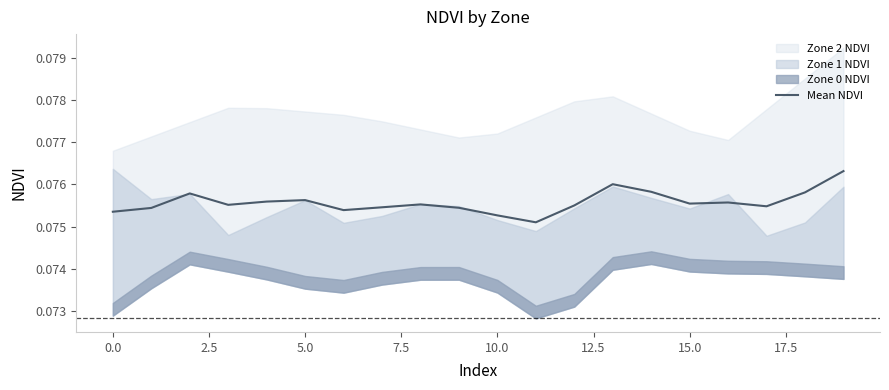

Is it true that the value at 14 is 0.0?

False